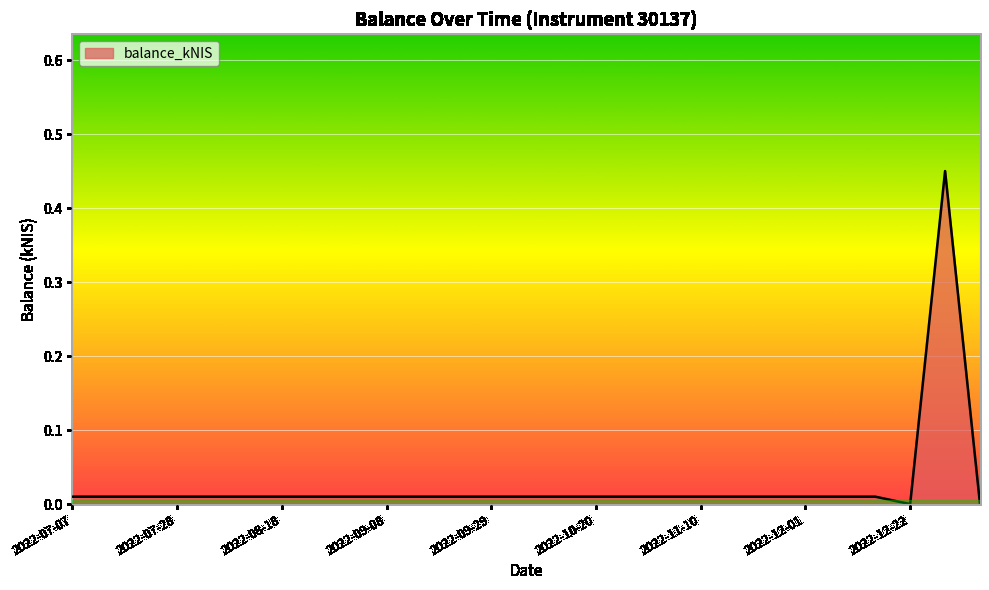

How many series are shown in this chart?

1